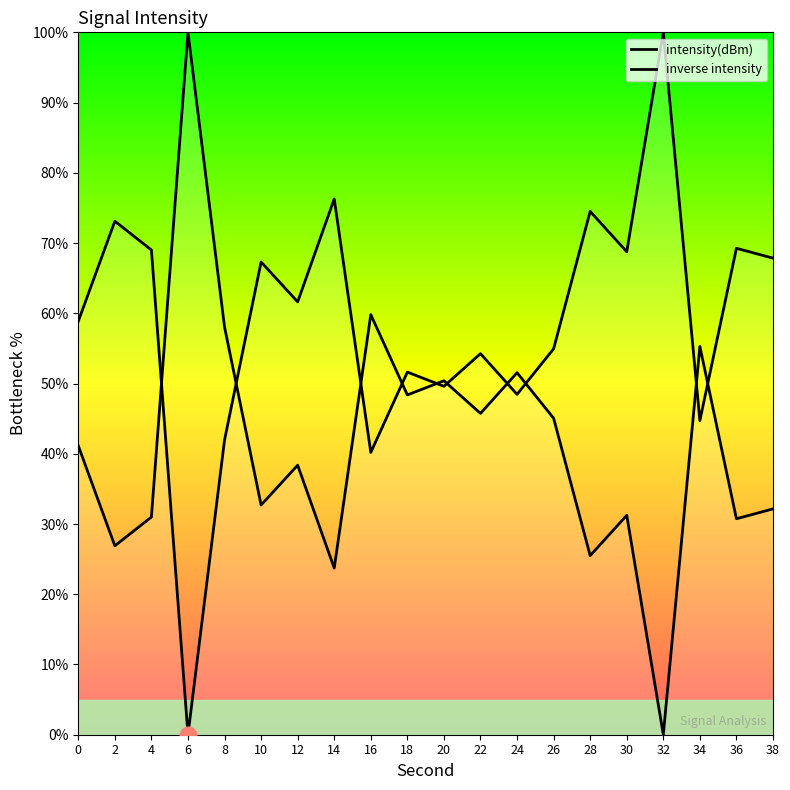

Reading left to right, transcribe all the data shown in this chart.

58.9	73.1	69.0	0.0	42.0	67.3	61.6	76.3	40.2	51.6	49.6	54.3	48.5	54.9	74.5	68.8	100.0	44.7	69.3	67.9